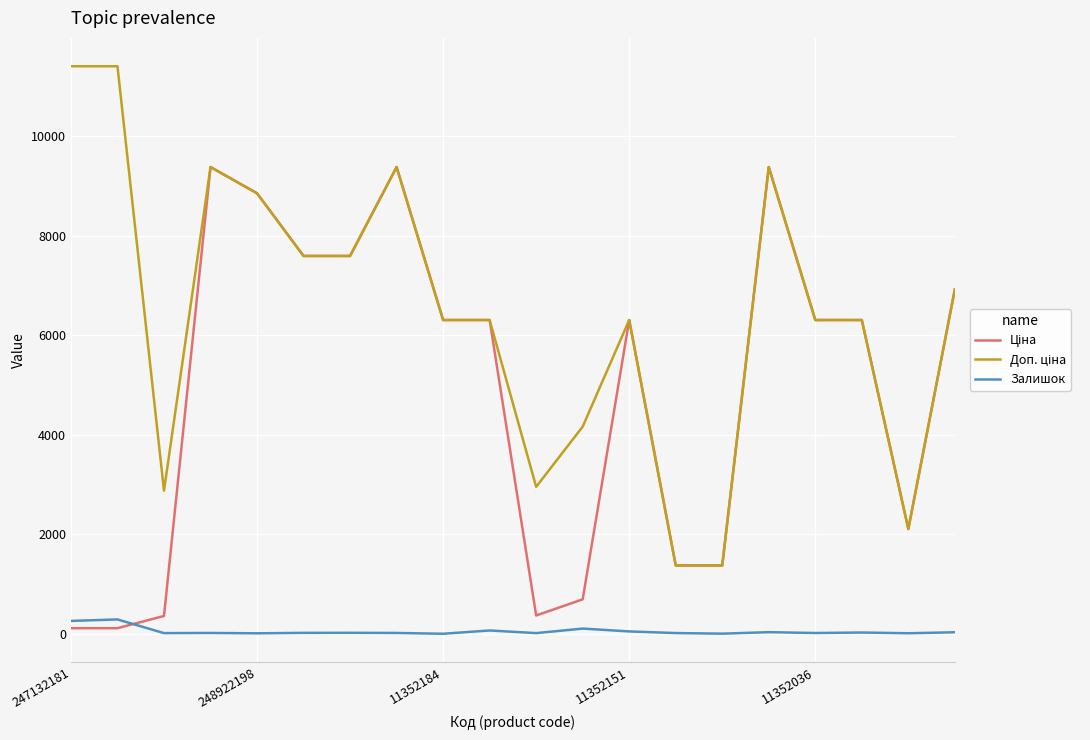

What is the maximum value shown in the chart?

11410.0